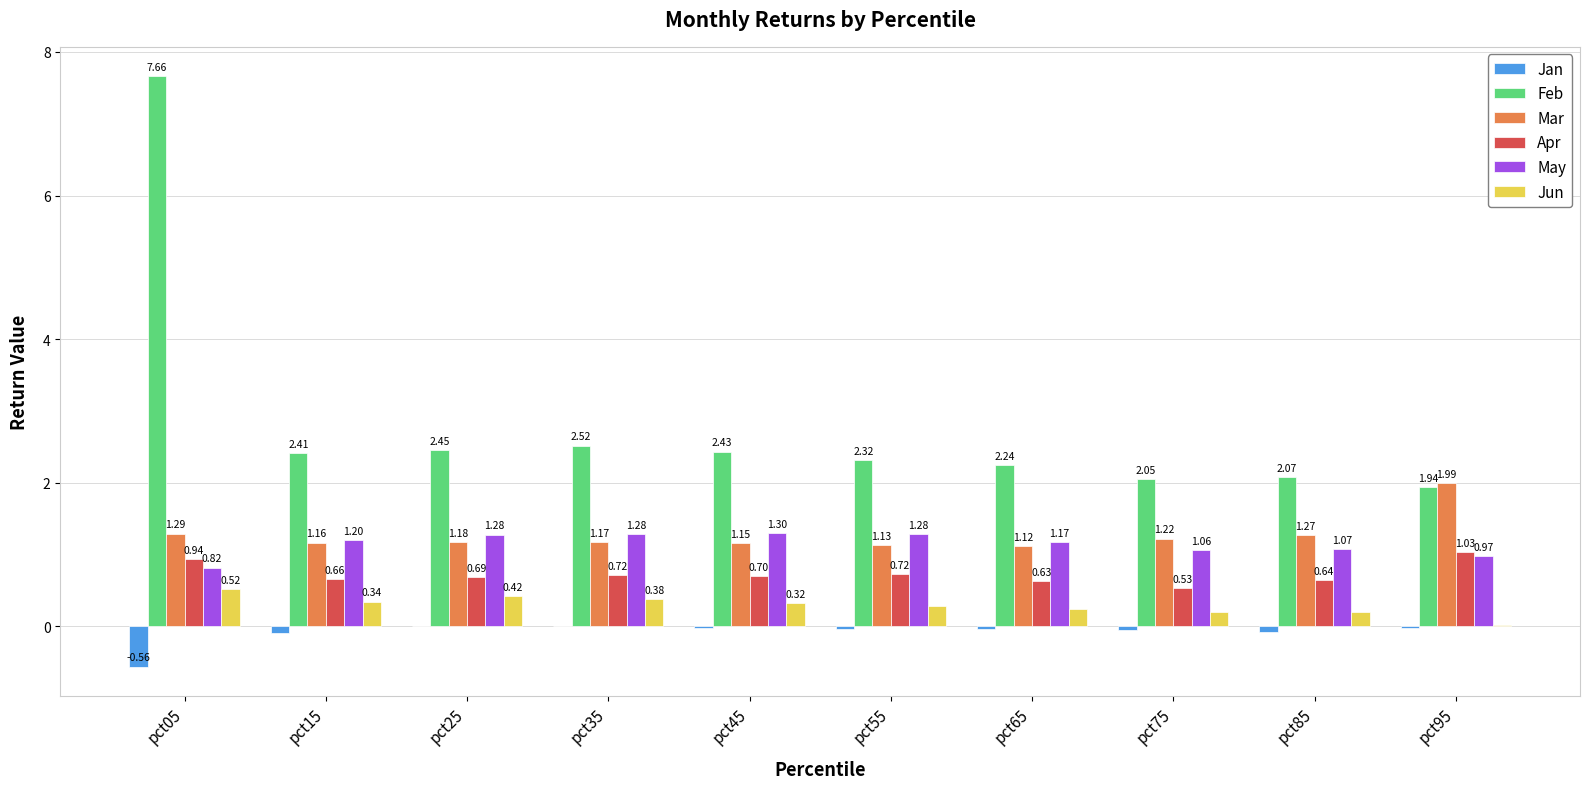

Which series has the widest spread of values?

Feb